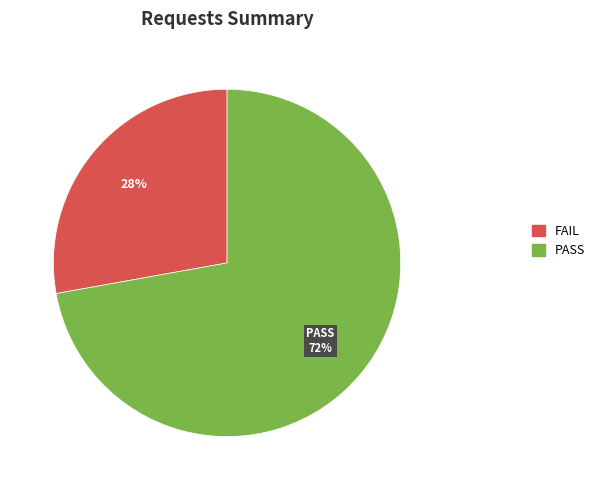

Is there any slice that represents more than half of the pie?

Yes